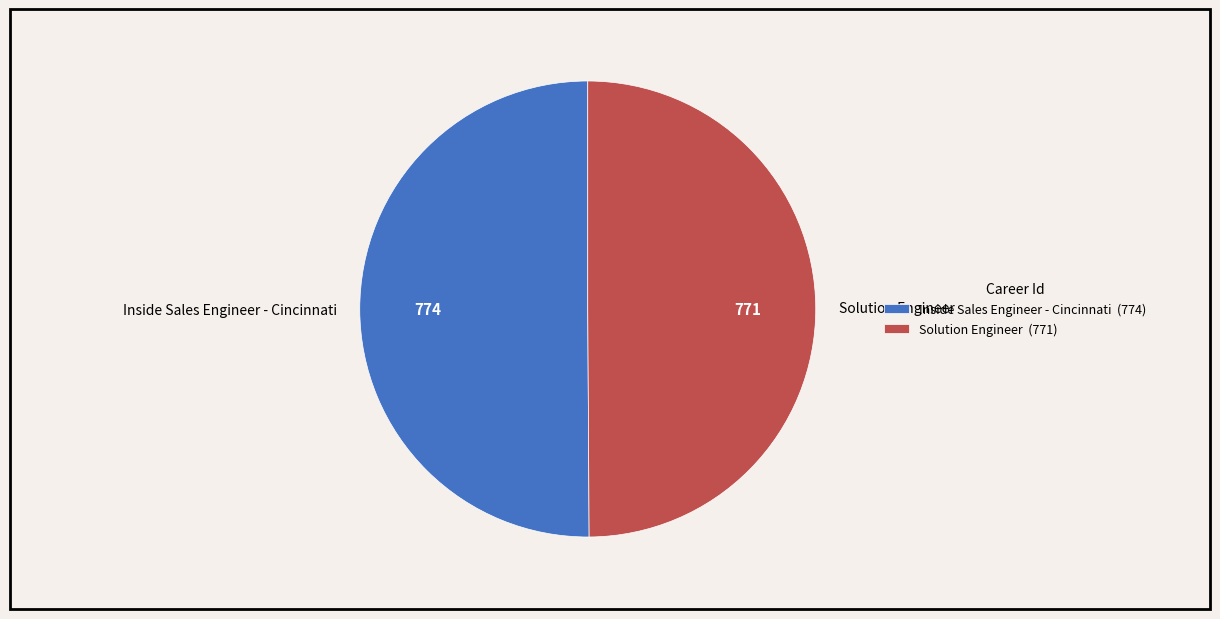

Combined, do Solution Engineer and Inside Sales Engineer - Cincinnati account for over 50%?

Yes